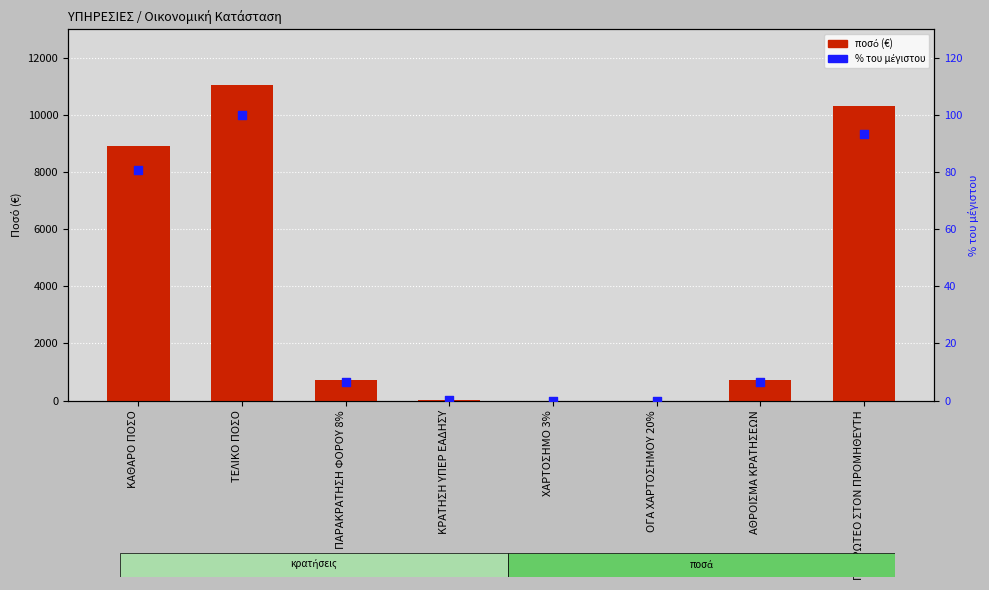

Which series contains the highest Y value?

ποσό (€)